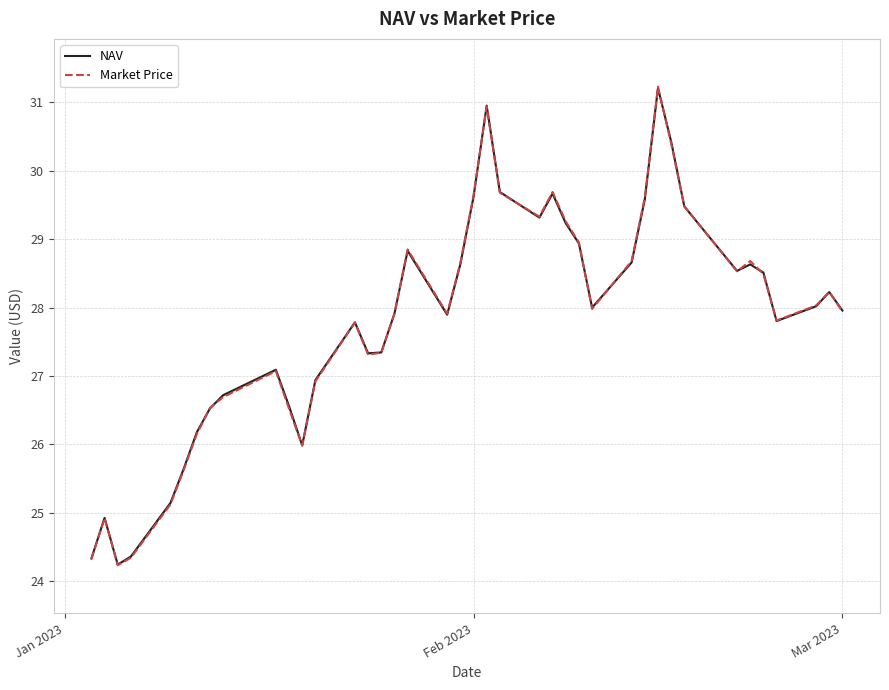

What is the average value of the NAV series?

27.8